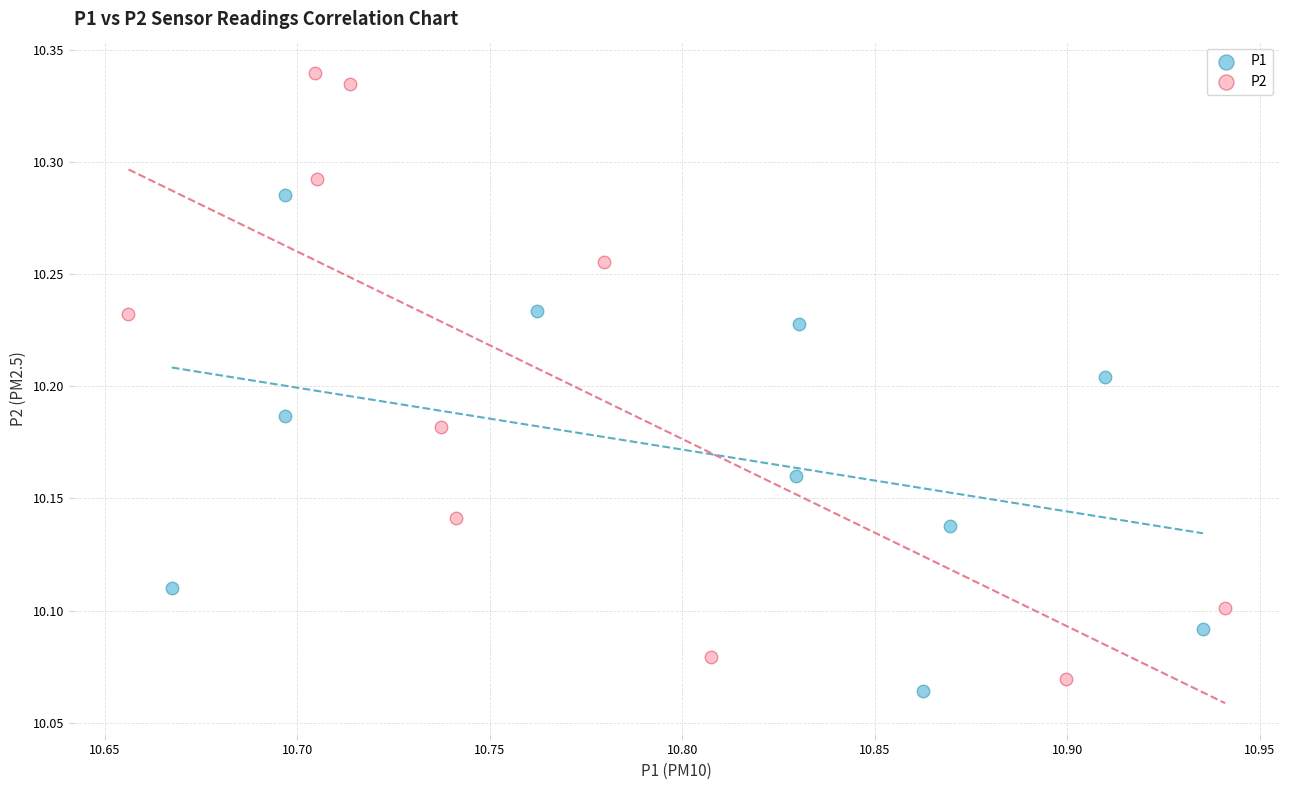

Which series has the widest spread of Y values?

P2